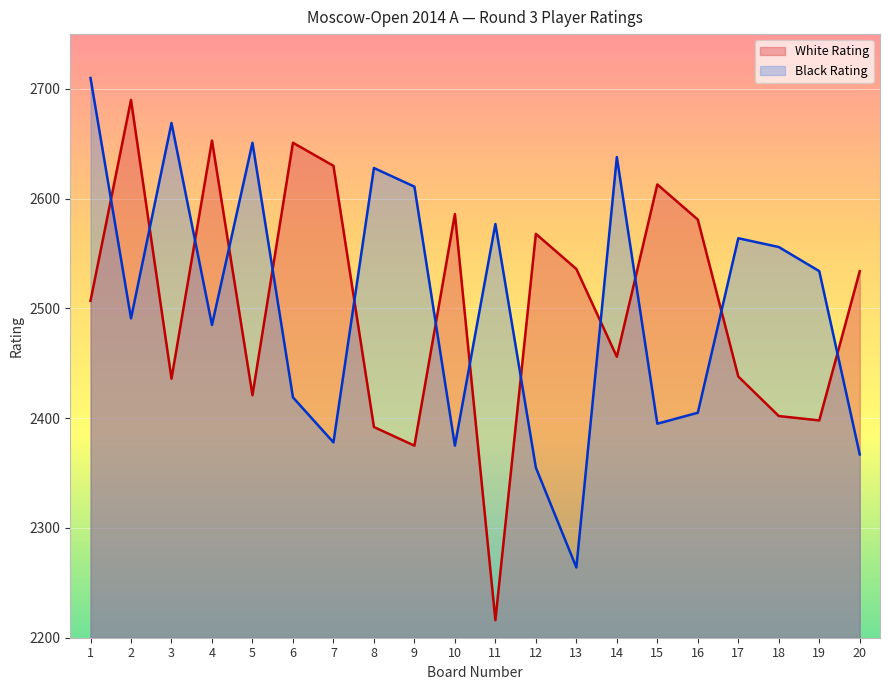

True or false: Black Rating has a value of 2367 at 20.

True